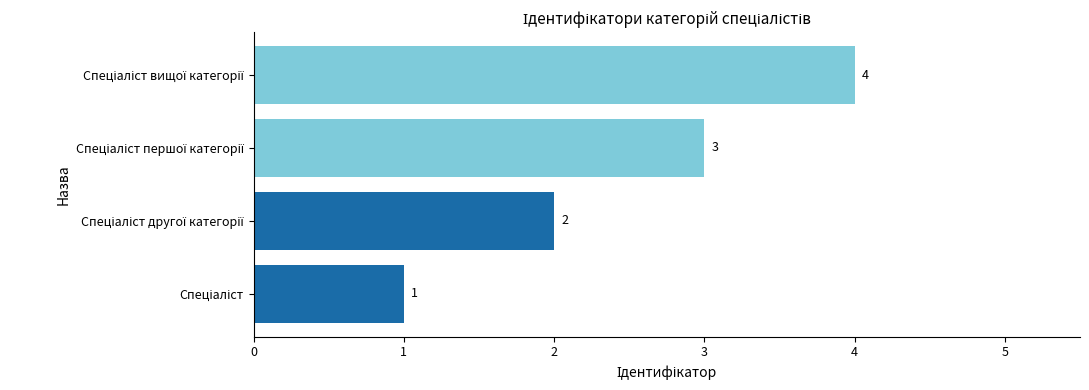

What is the difference between the maximum and minimum values?

3